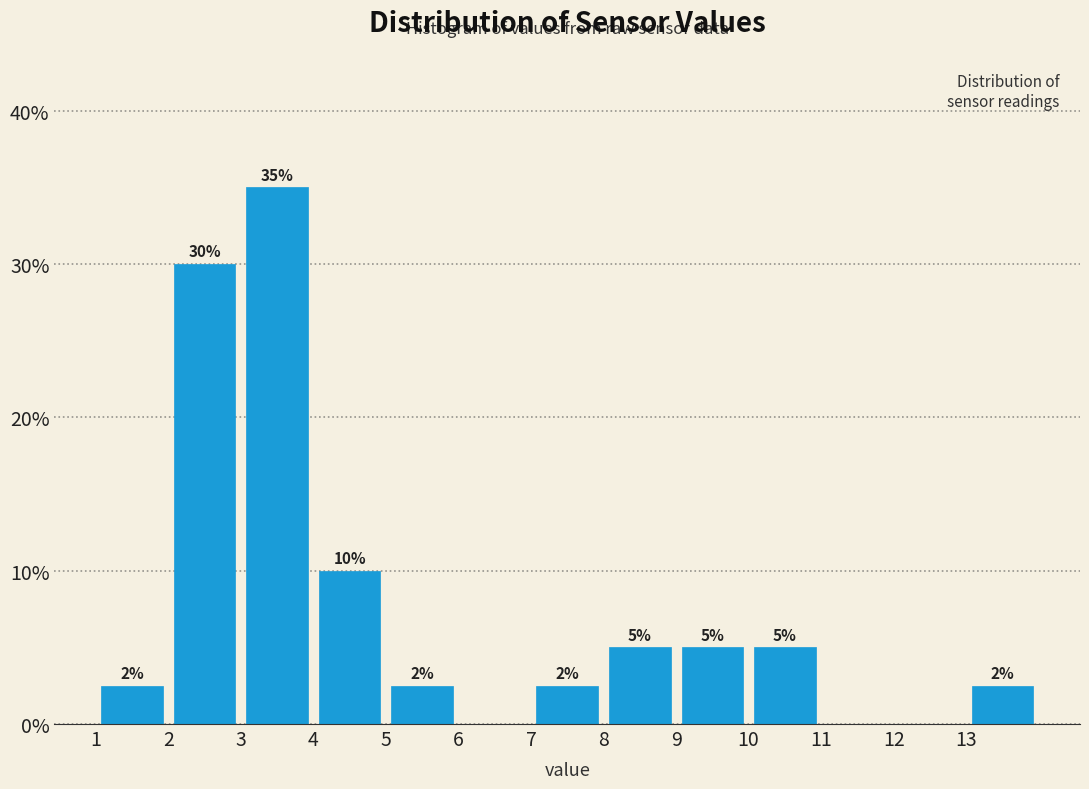

Over which range of the x-axis is the bar tallest?

3 to 4